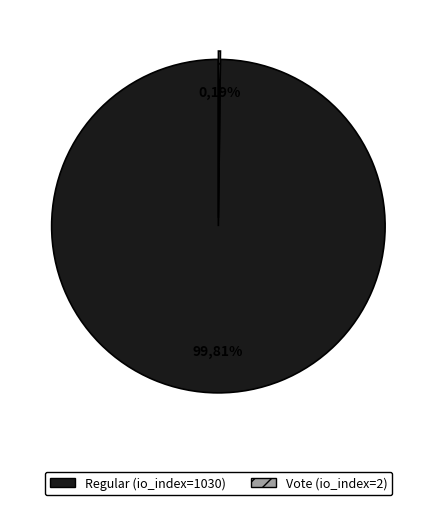

What is the change in value from Regular (io_index=1030) to Vote (io_index=2)?

-1028